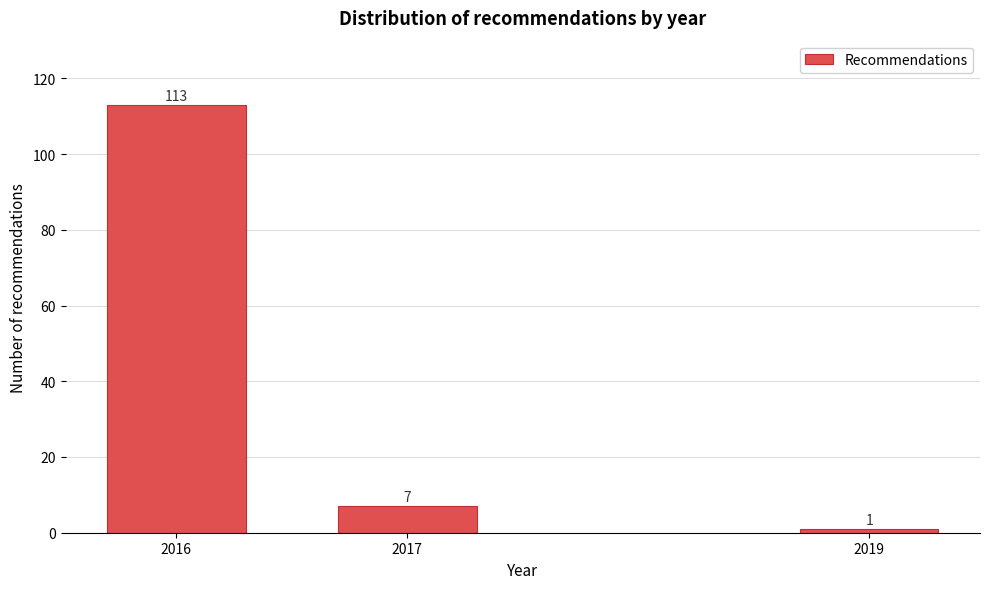

Reading left to right, transcribe all the data shown in this chart.

113	7	1